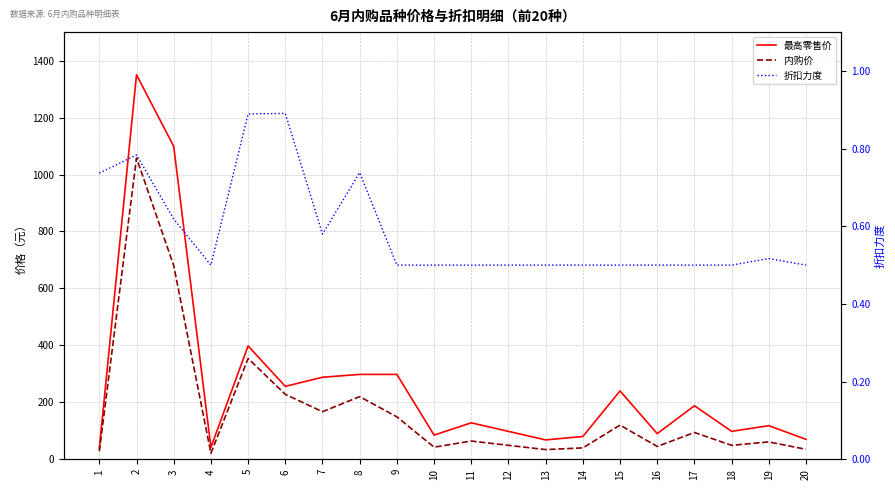

What is the highest value of the 内购价 series?

1058.0